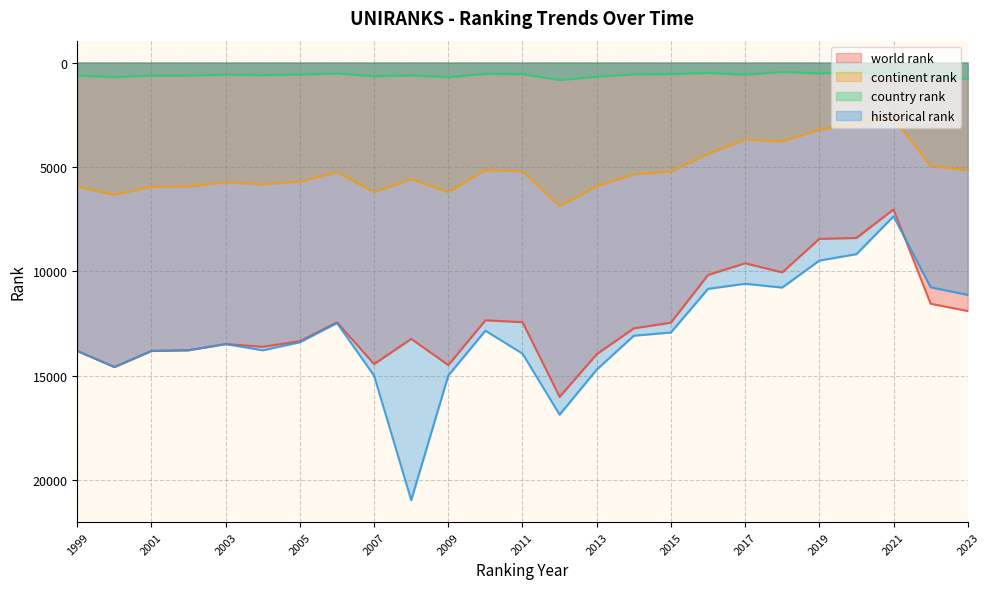

What is the approximate value of world rank at 2018?

10045.0